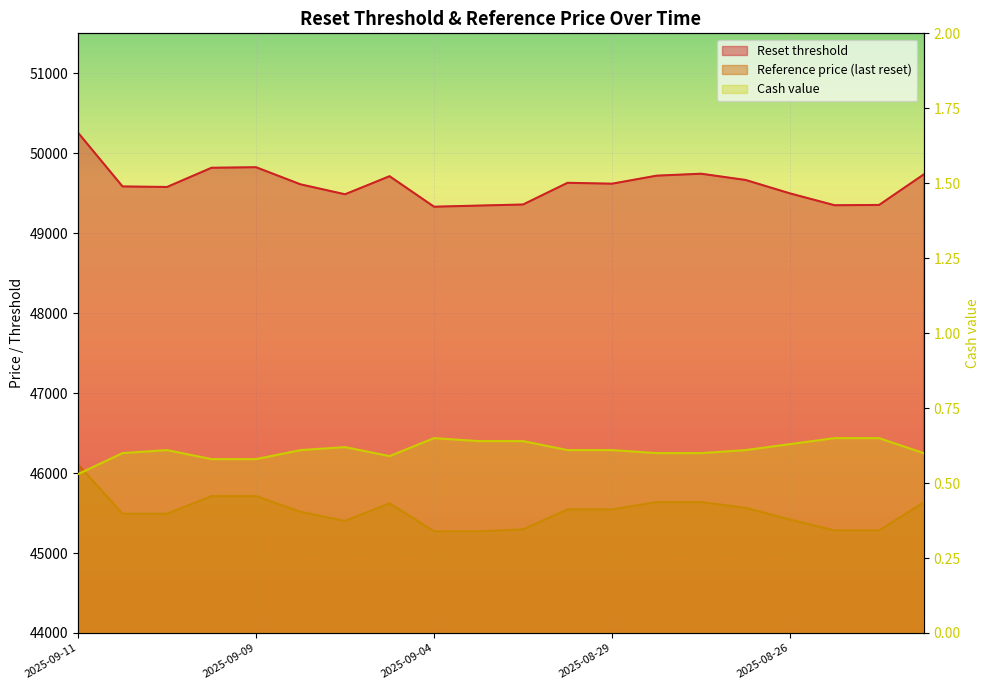

True or false: Cash value and Reference price (last reset) intersect in this chart.

False